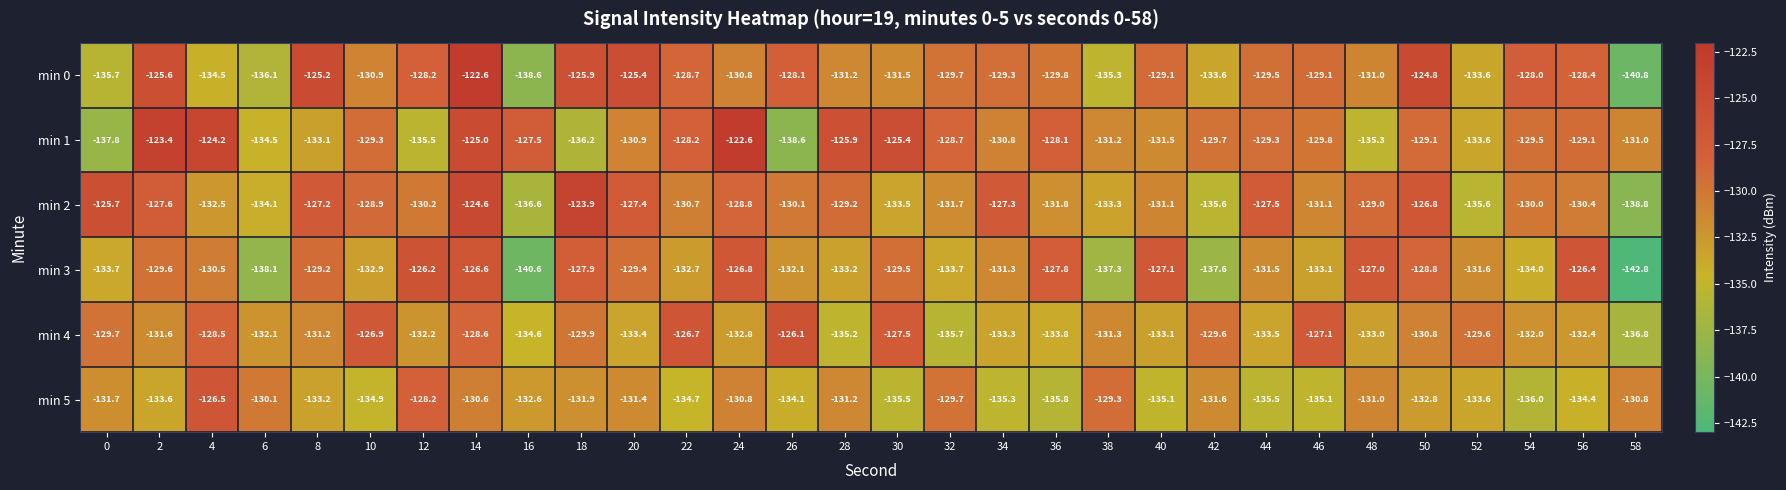

What is the difference between the highest and lowest values at 36?

8.0